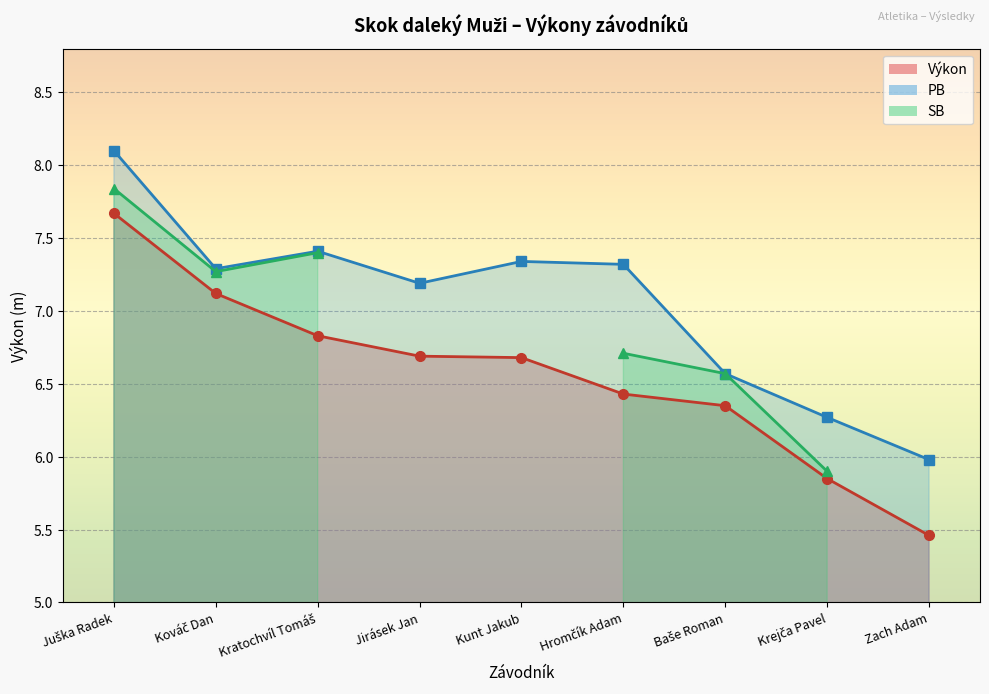

True or false: PB and Výkon cross at least once.

False